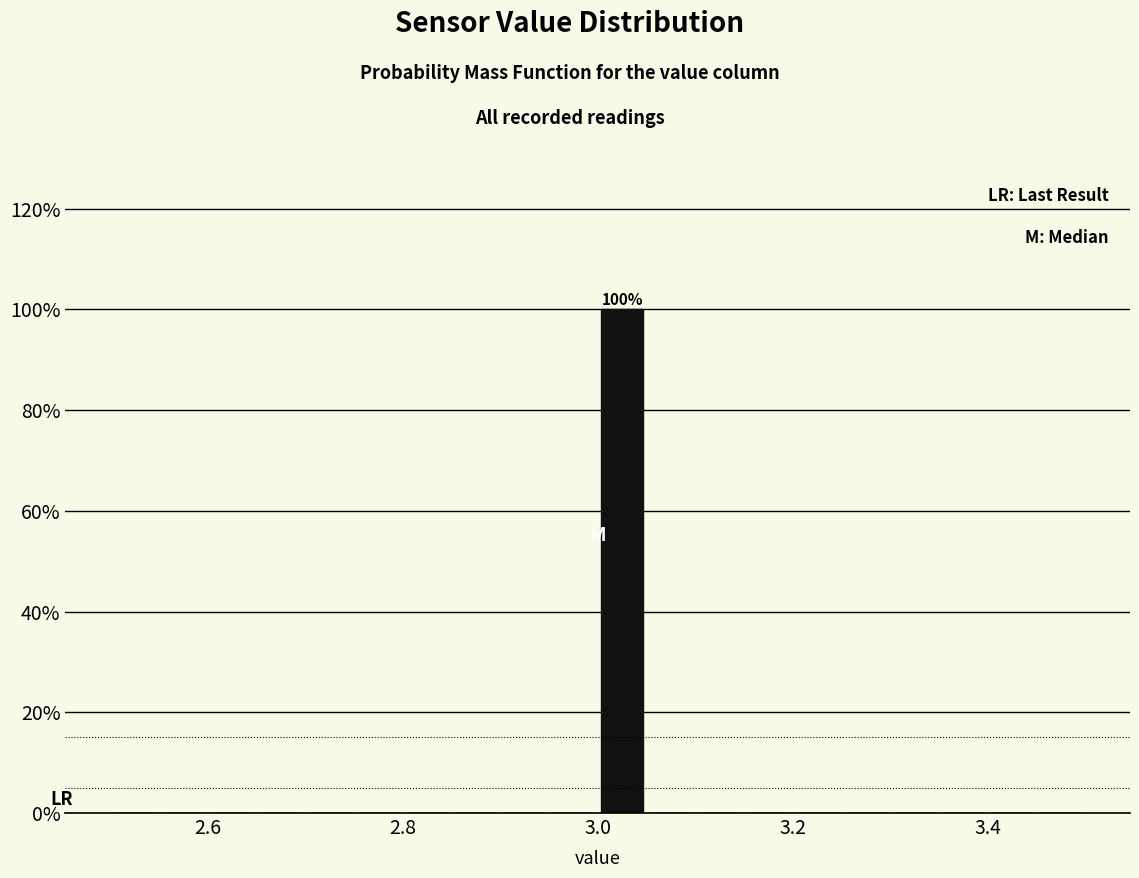

Around what value on the x-axis is the tallest bar? Give the approximate position of its centre, as read against the axis.

3.02